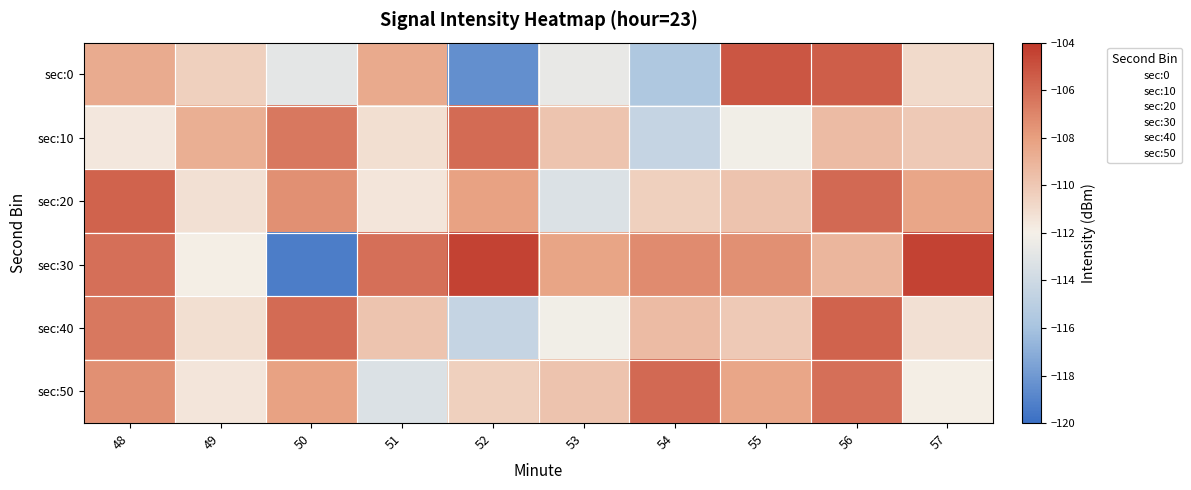

Reading right to left, transcribe all the data shown in this chart.

sec:0: 57=-110.9	56=-105.5	55=-105.2	54=-115.6	53=-112.6	52=-118.4	51=-108.5	50=-112.8	49=-110.4	48=-108.6
sec:10: 57=-110.1	56=-109.4	55=-112.2	54=-114.5	53=-109.8	52=-106.0	51=-111.1	50=-106.5	49=-108.8	48=-111.6
sec:20: 57=-108.3	56=-105.9	55=-109.8	54=-110.4	53=-113.3	52=-108.2	51=-111.5	50=-107.4	49=-111.2	48=-105.6
sec:30: 57=-104.4	56=-109.1	55=-107.4	54=-107.2	53=-108.3	52=-104.4	51=-106.1	50=-119.3	49=-111.9	48=-106.2
sec:40: 57=-111.2	56=-105.6	55=-110.1	54=-109.4	53=-112.2	52=-114.5	51=-109.8	50=-106.0	49=-111.1	48=-106.5
sec:50: 57=-111.9	56=-106.2	55=-108.3	54=-105.9	53=-109.8	52=-110.4	51=-113.3	50=-108.2	49=-111.5	48=-107.4